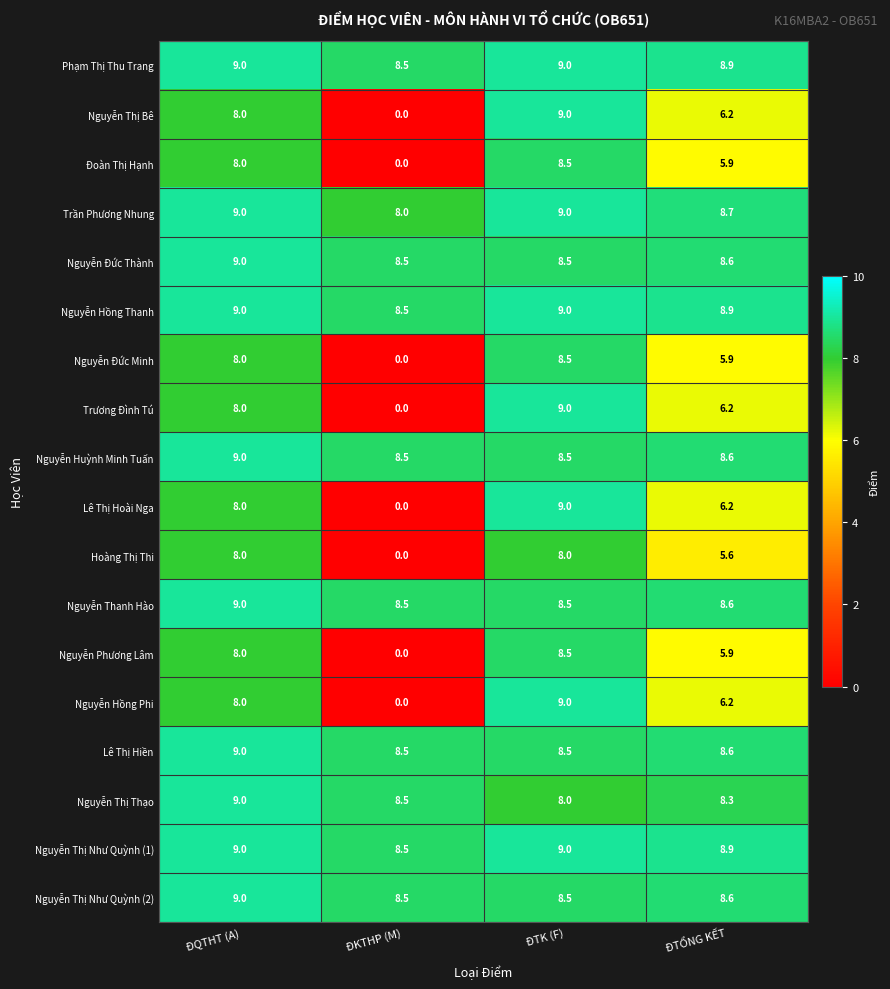

What is the sum of the Nguyễn Hồng Thanh values at ĐQTHT (A) and ĐTỔNG KẾT?

17.9